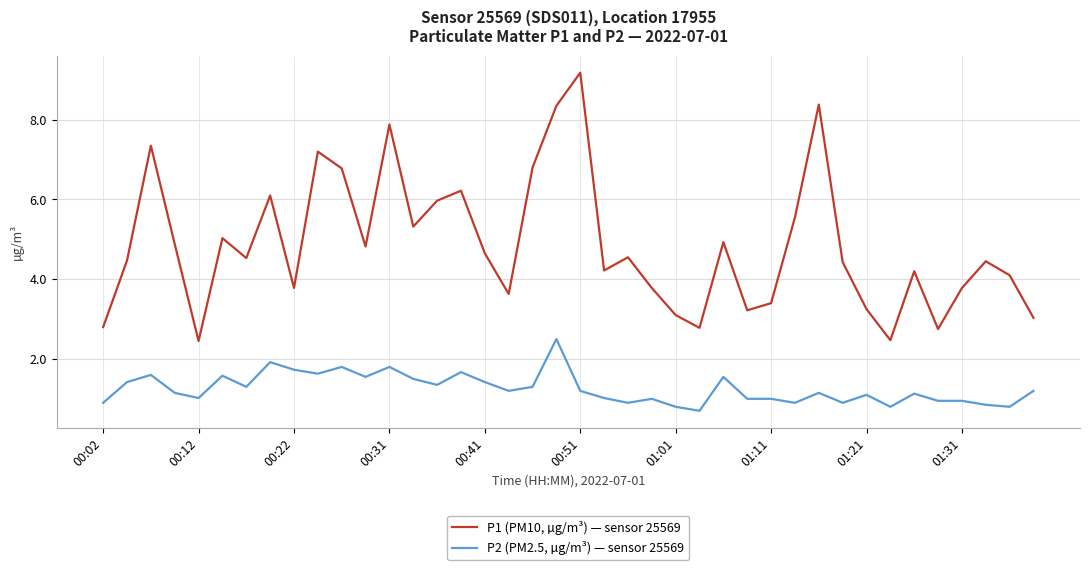

Which series has the widest spread of values?

P1 (PM10, µg/m³) — sensor 25569